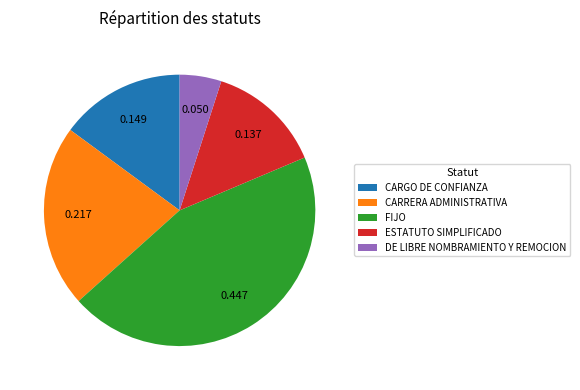

Do CARRERA ADMINISTRATIVA and ESTATUTO SIMPLIFICADO together represent more than half of the pie?

No